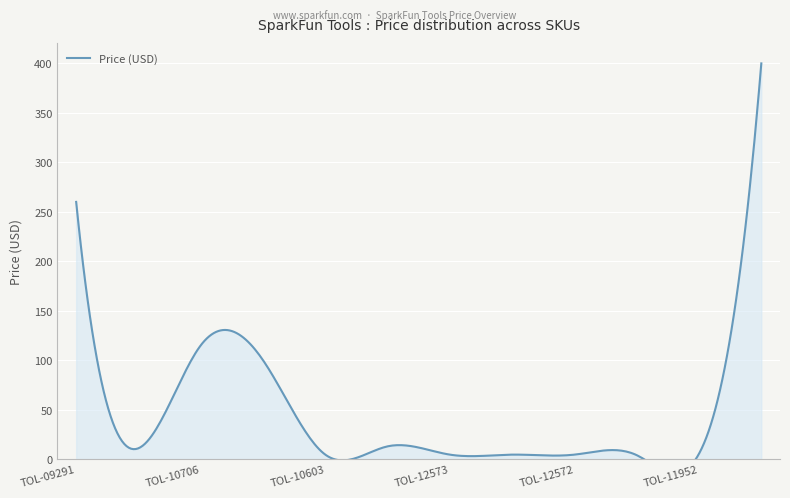

What position from the left is TOL-00082?

10